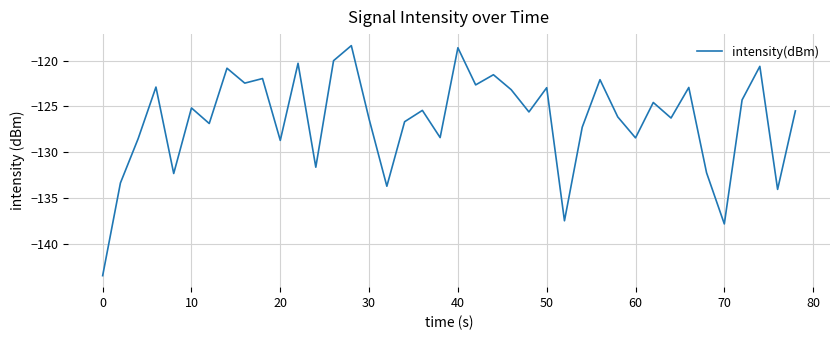

How many values exceed -125?

17